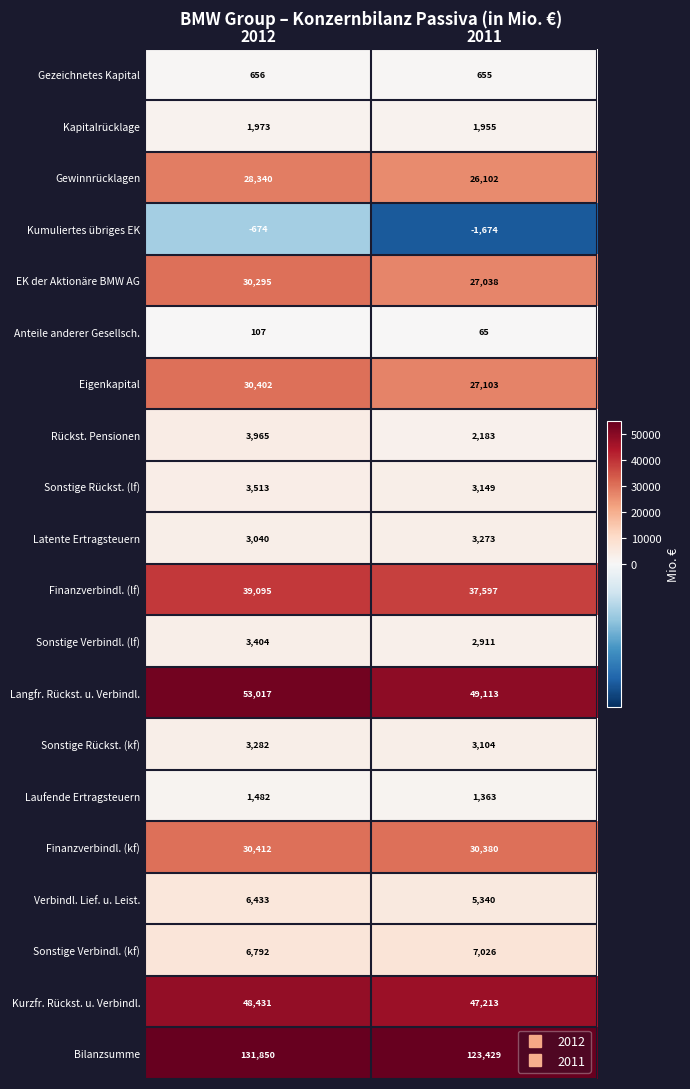

Is it true that Kapitalrücklage equals 462 at 2012?

False